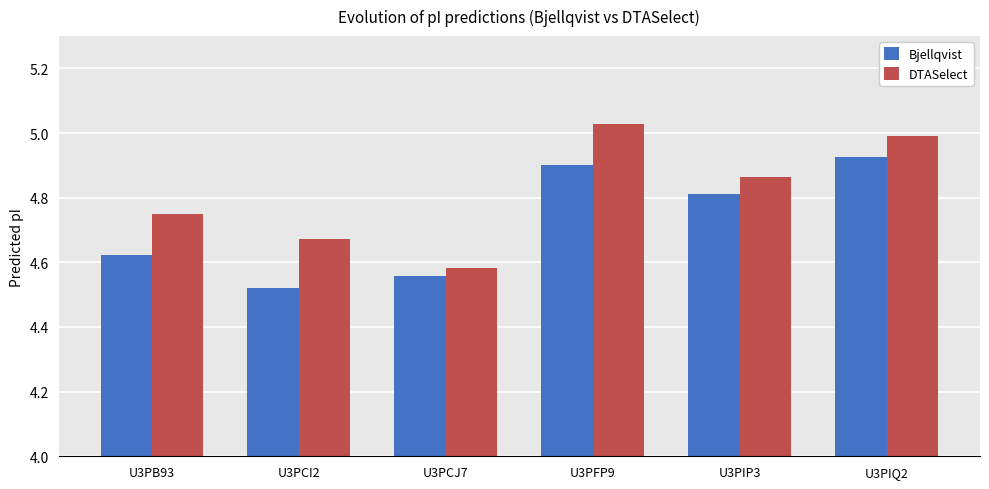

How many series are shown in this chart?

2